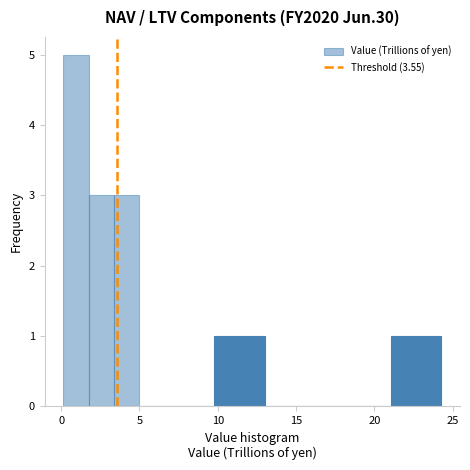

Read against the x-axis, roughly where is the centre of the tallest bar?

1.0